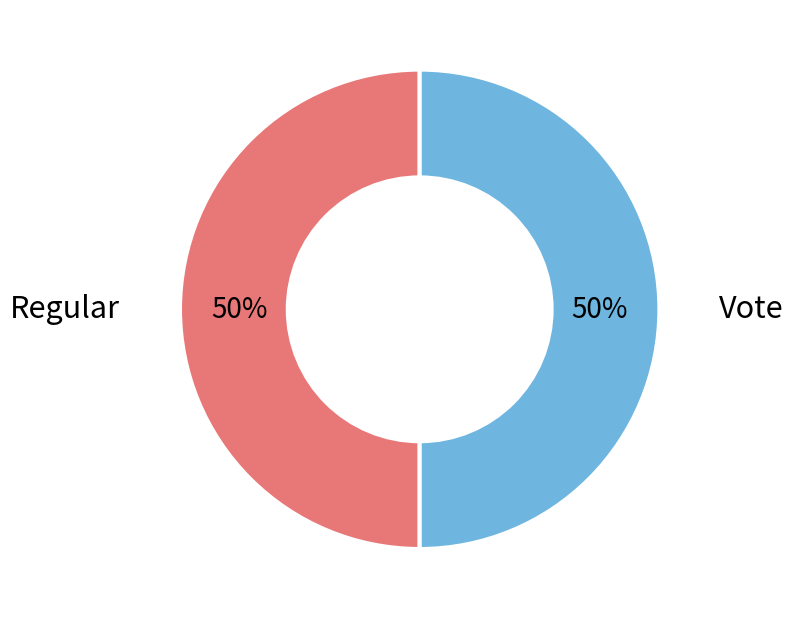

To the nearest percent, what is the average slice percentage?

50%